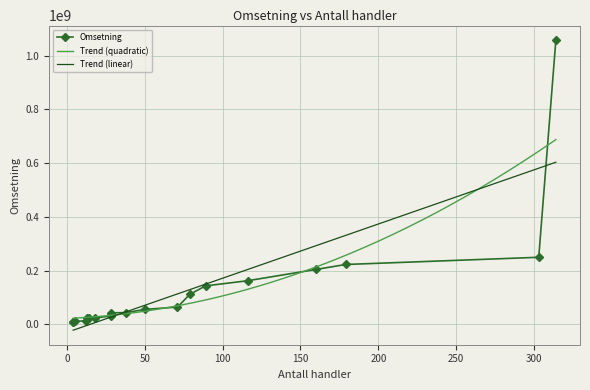

Reading left to right, what are all the values shown in this chart?

4=7844208.7	4=8729462.0	5=10671850.0	12=12485091.2	13=21720012.8	14=23128958.0	18=23129720.0	28=30561433.0	28=32443528.7	28=42440700.0	38=43091644.0	50=55201336.5	71=63904190.5	79=111542174.2	89=142755576.5	116=161911100.0	160=203993152.9	179=222479443.9	303=249317016.2	314=1058454715.2